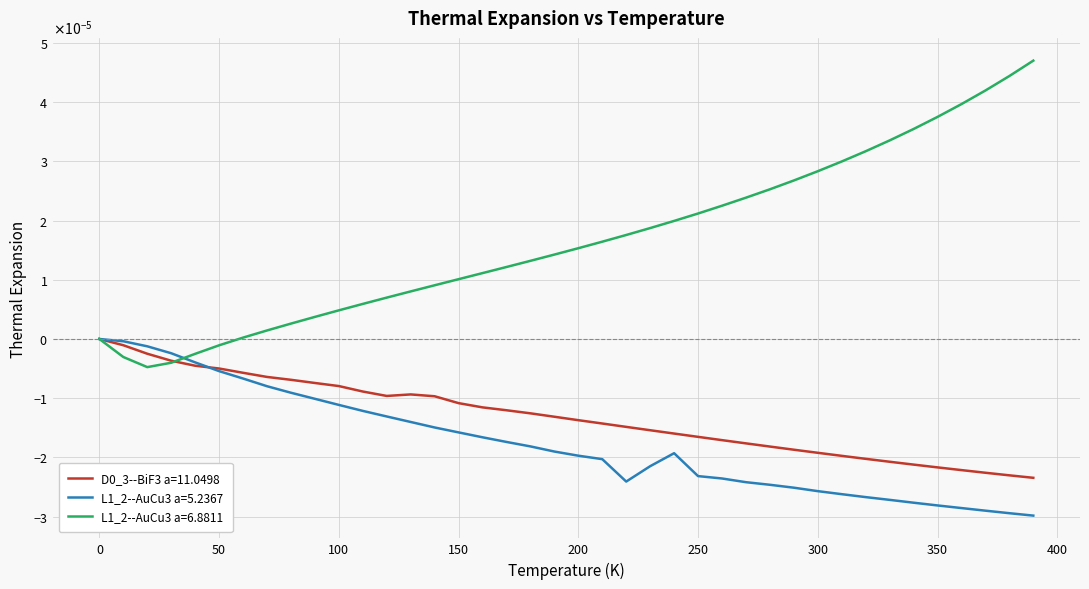

List the labels in order of D0_3--BiF3 a=11.0498 value, smallest first.

390.0, 380.0, 370.0, 360.0, 350.0, 340.0, 330.0, 320.0, 310.0, 300.0, 290.0, 280.0, 270.0, 260.0, 250.0, 240.0, 230.0, 220.0, 210.0, 200.0, 190.0, 180.0, 170.0, 160.0, 150.0, 140.0, 120.0, 130.0, 110.0, 100.0, 90.0, 80.0, 70.0, 60.0, 50.0, 40.0, 30.0, 20.0, 10.0, 0.0